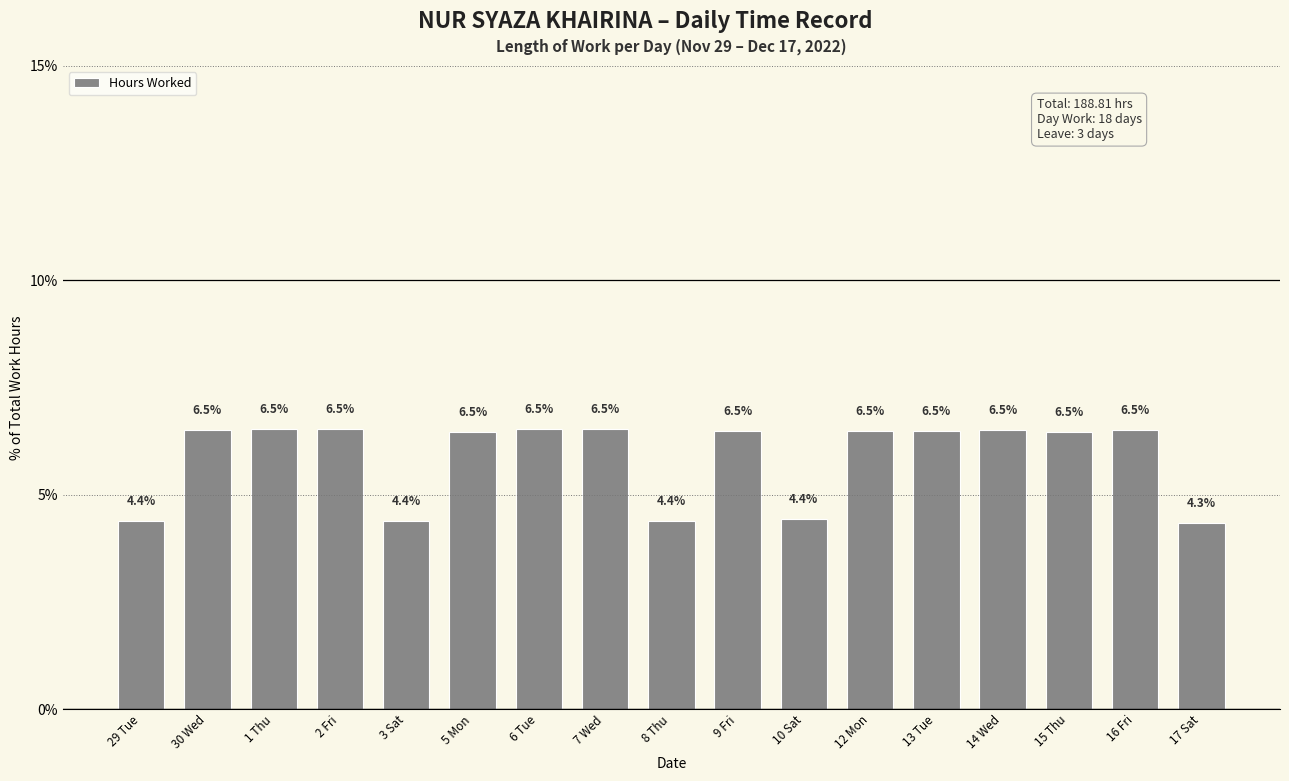

True or false: the data shows 6.5 at 30 Wed.

True